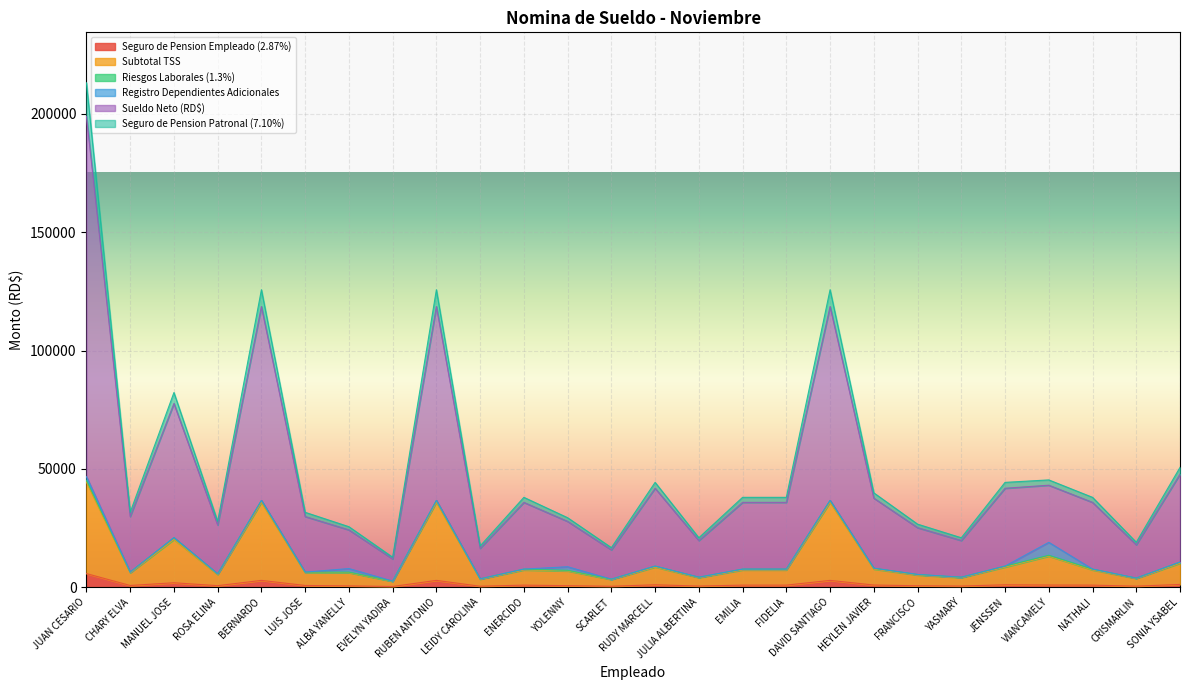

Which has a higher value, VIANCAMELY or EVELYN YADIRA?

VIANCAMELY